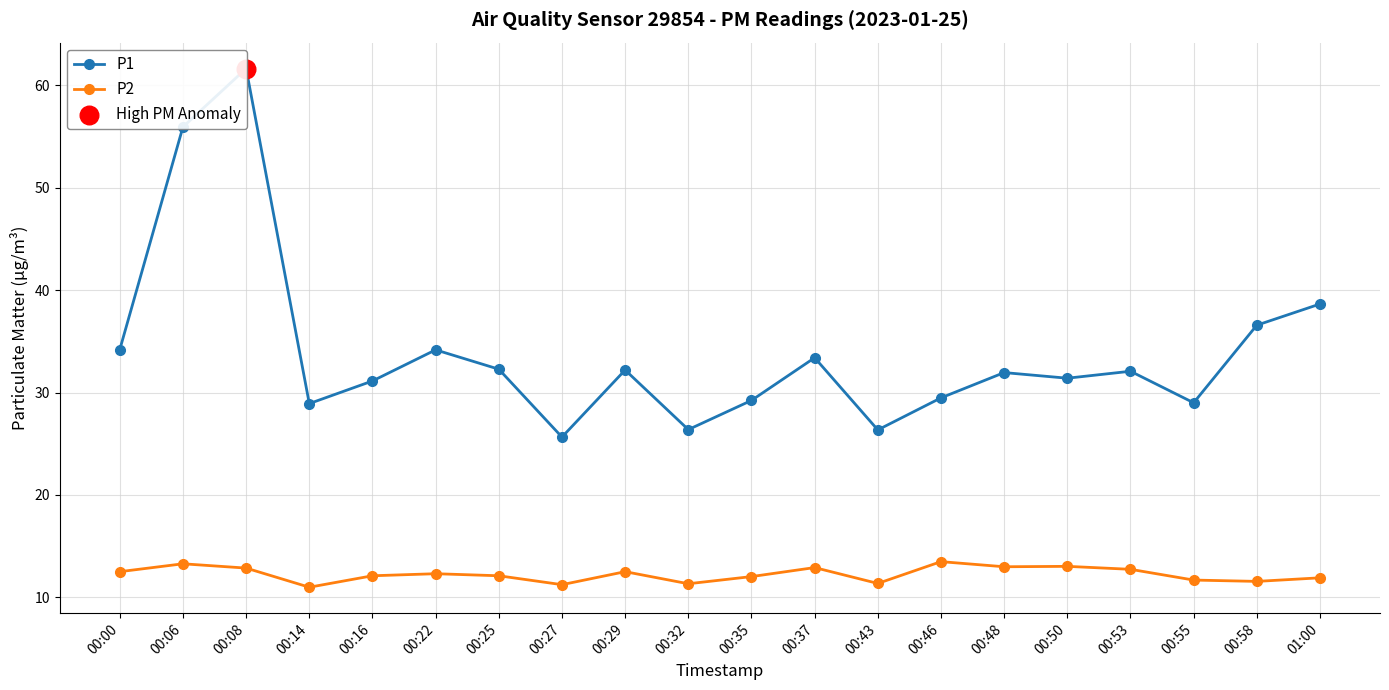

Which series has the largest Y range (max minus min)?

P1